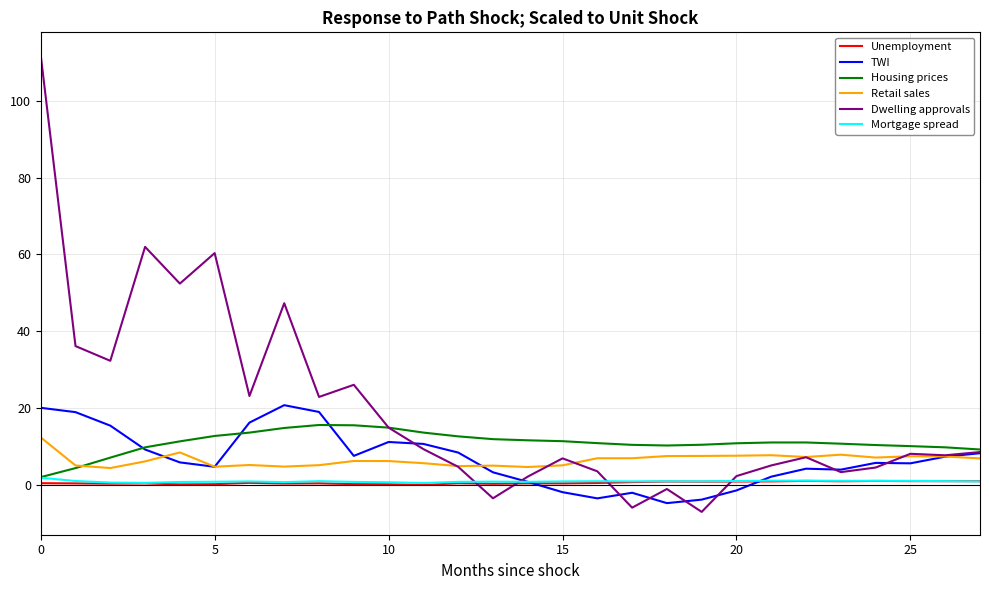

Which series has the largest range (max minus min)?

Dwelling approvals